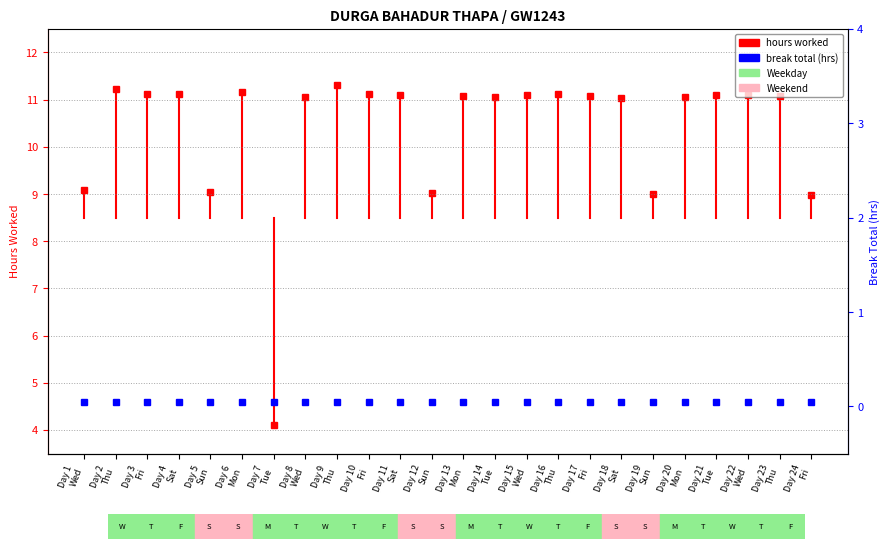

Is this an area chart (filled region under the line)?

No